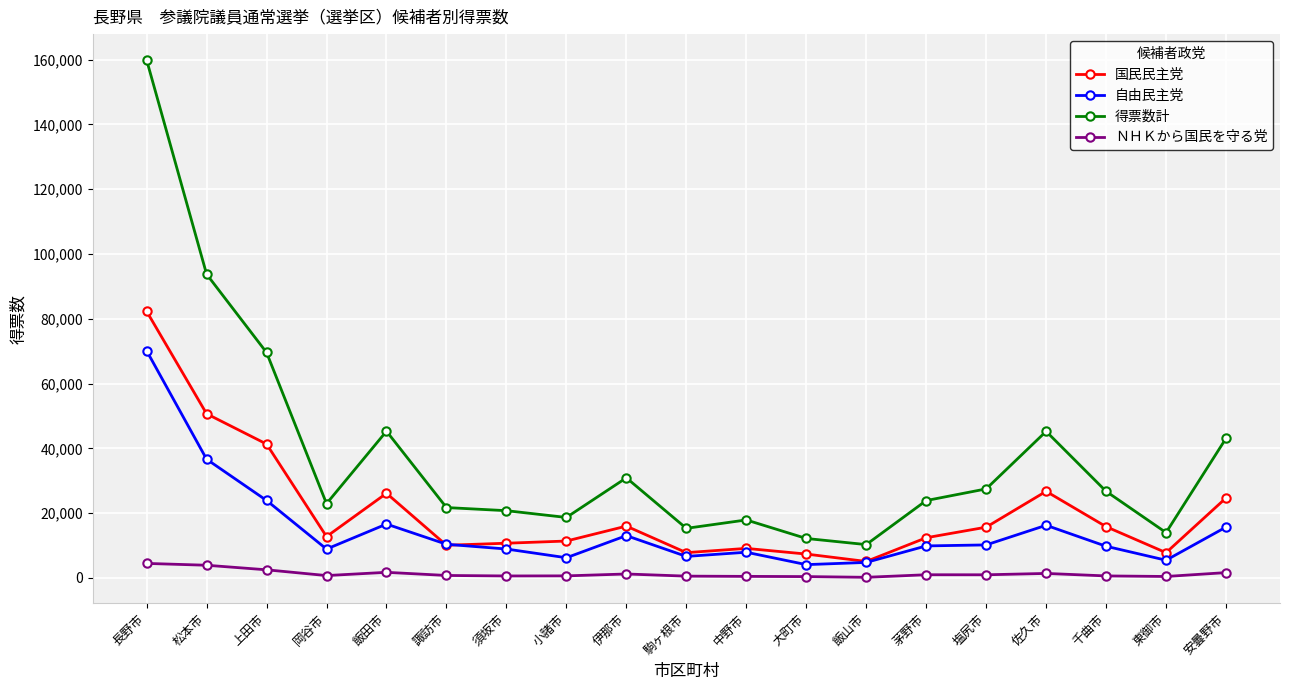

At which category does 自由民主党 reach its first local peak?

飯田市